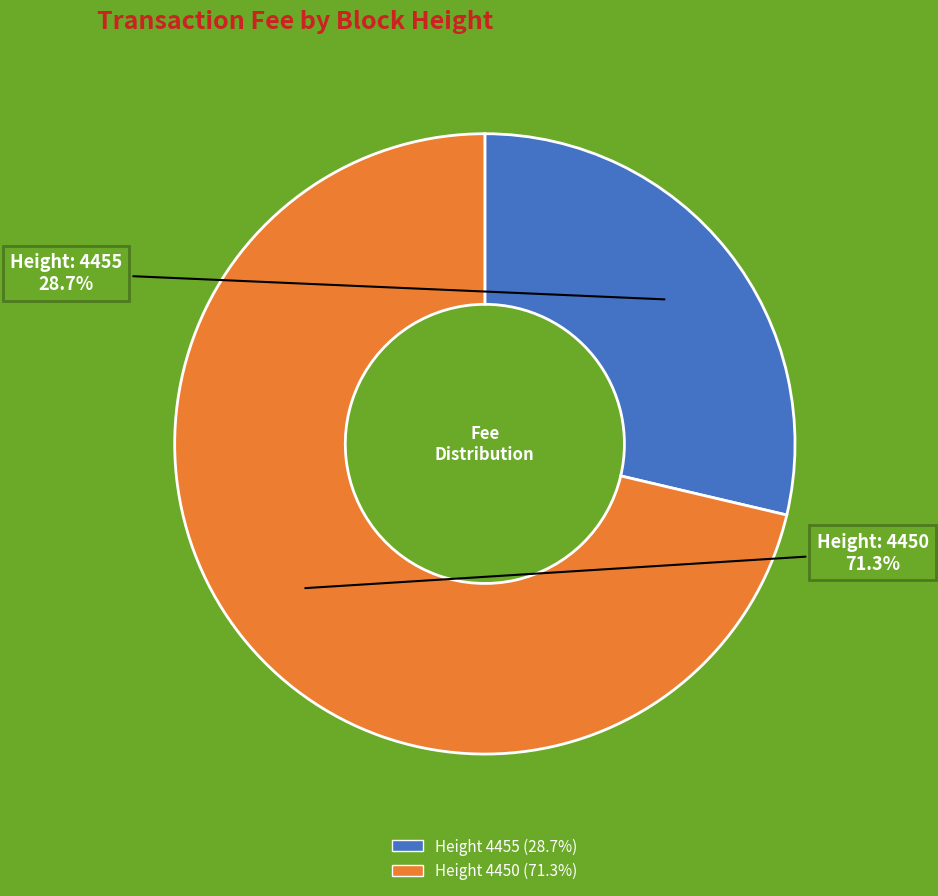

Is there any slice that represents more than half of the pie?

Yes